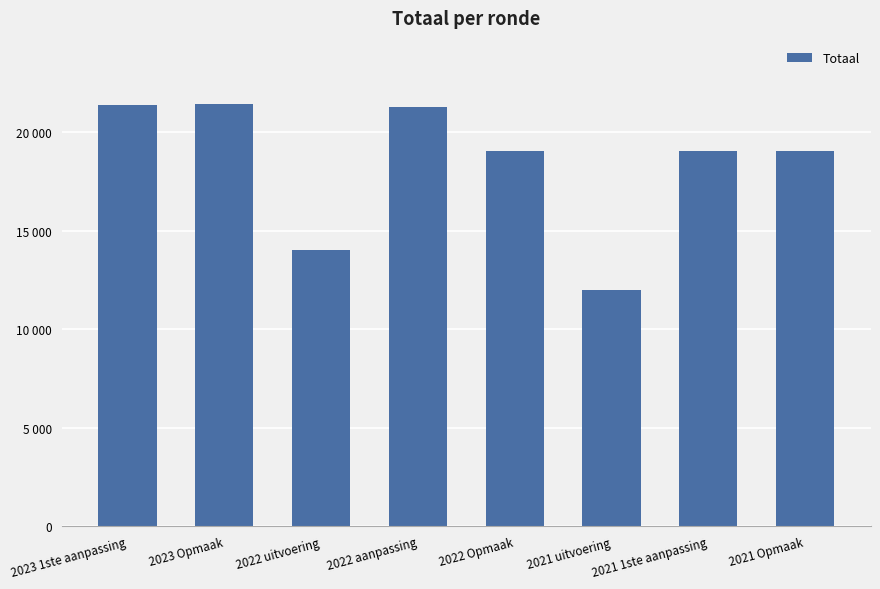

Where does the data first go above 19027?

2023 1ste aanpassing